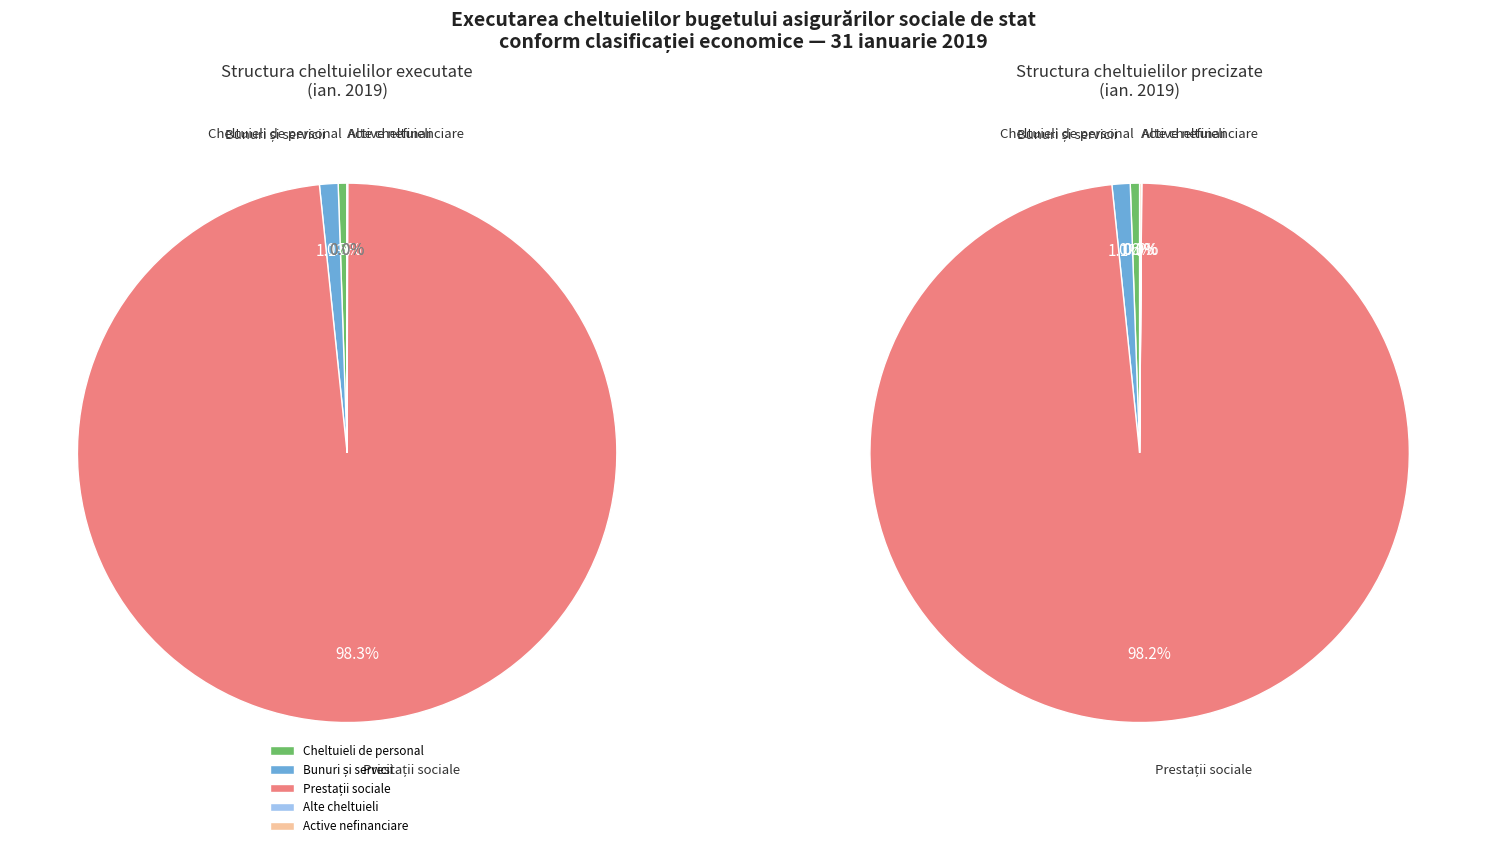

To the nearest percent, what is the difference between the largest and smallest slice percentages?

98%